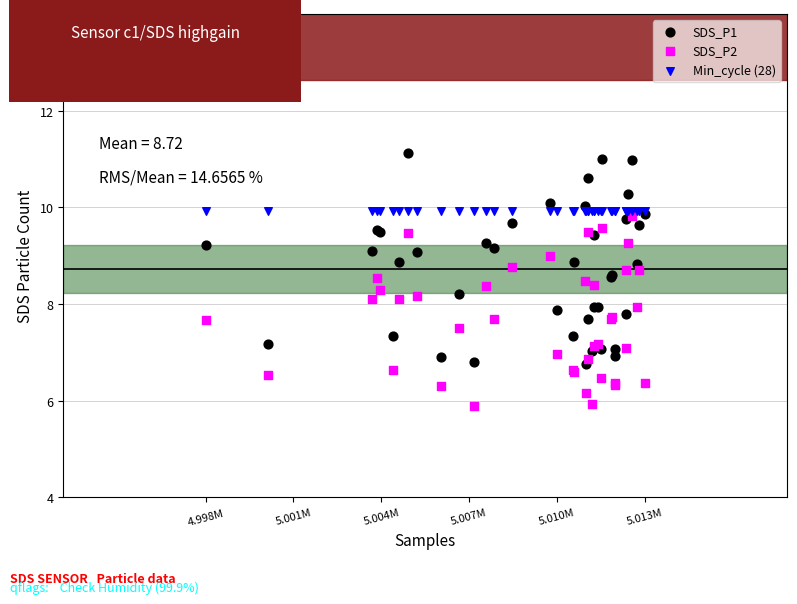

What are all the series names shown in the legend?

SDS_P1, SDS_P2, Min_cycle (28)